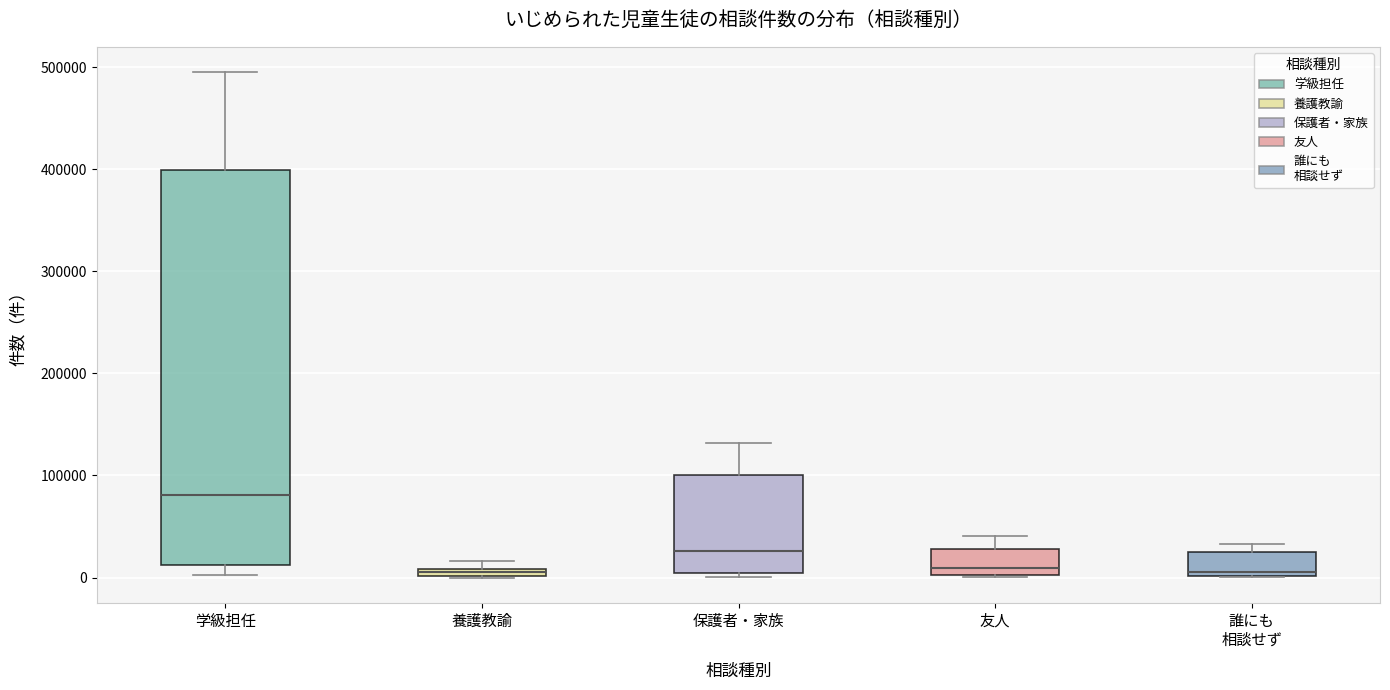

Comparing the boxes themselves (not the whiskers), which one is the tallest?

学級担任